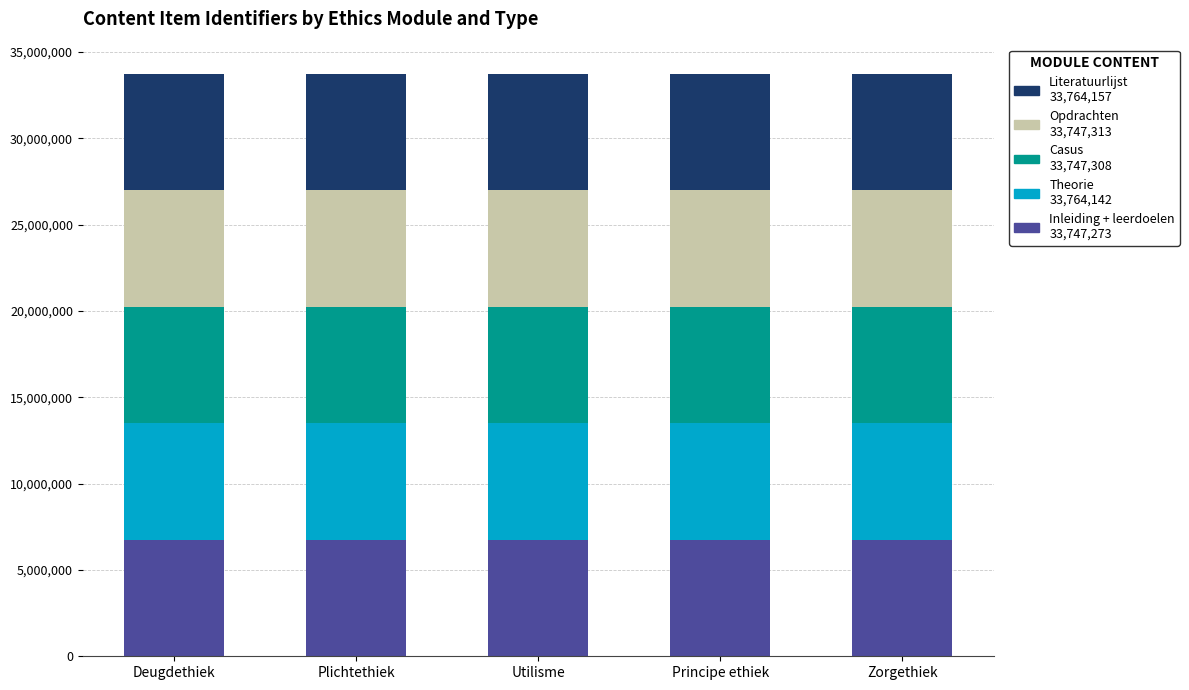

What is the total value across all series at Principe ethiek?

33755900